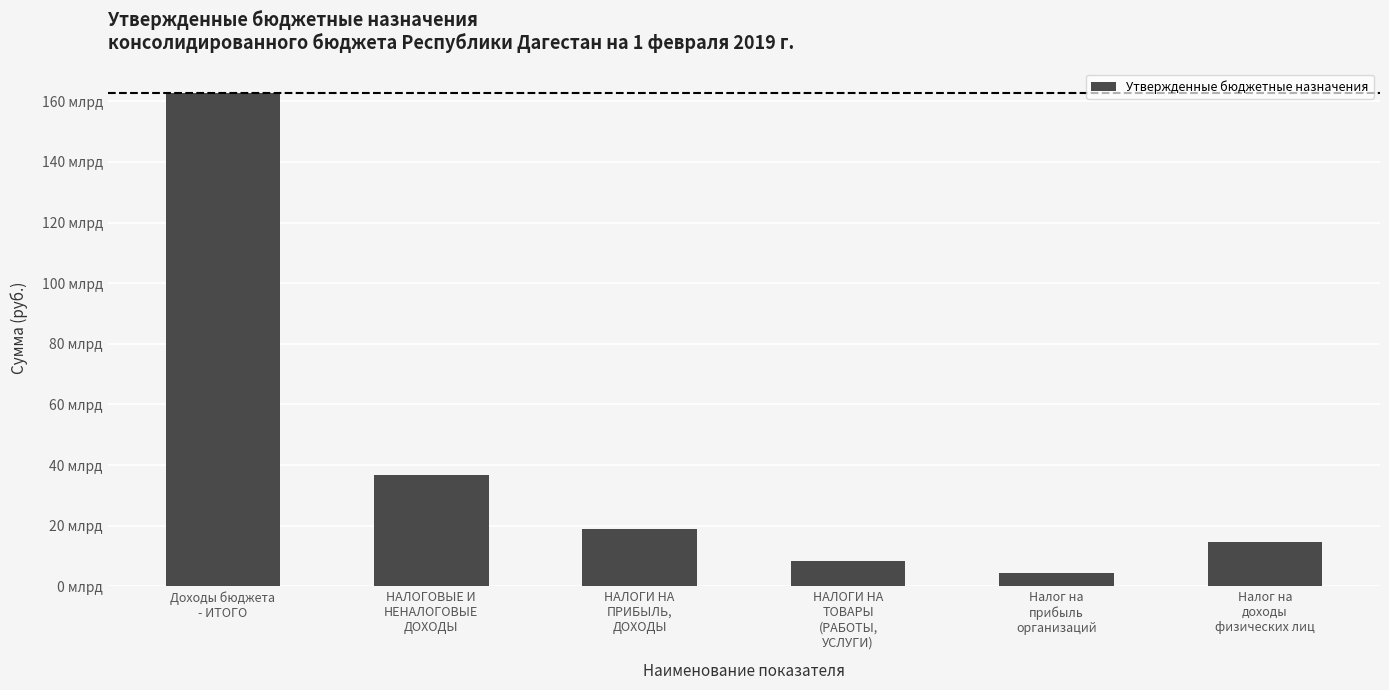

What is the average value?

40948150748.5